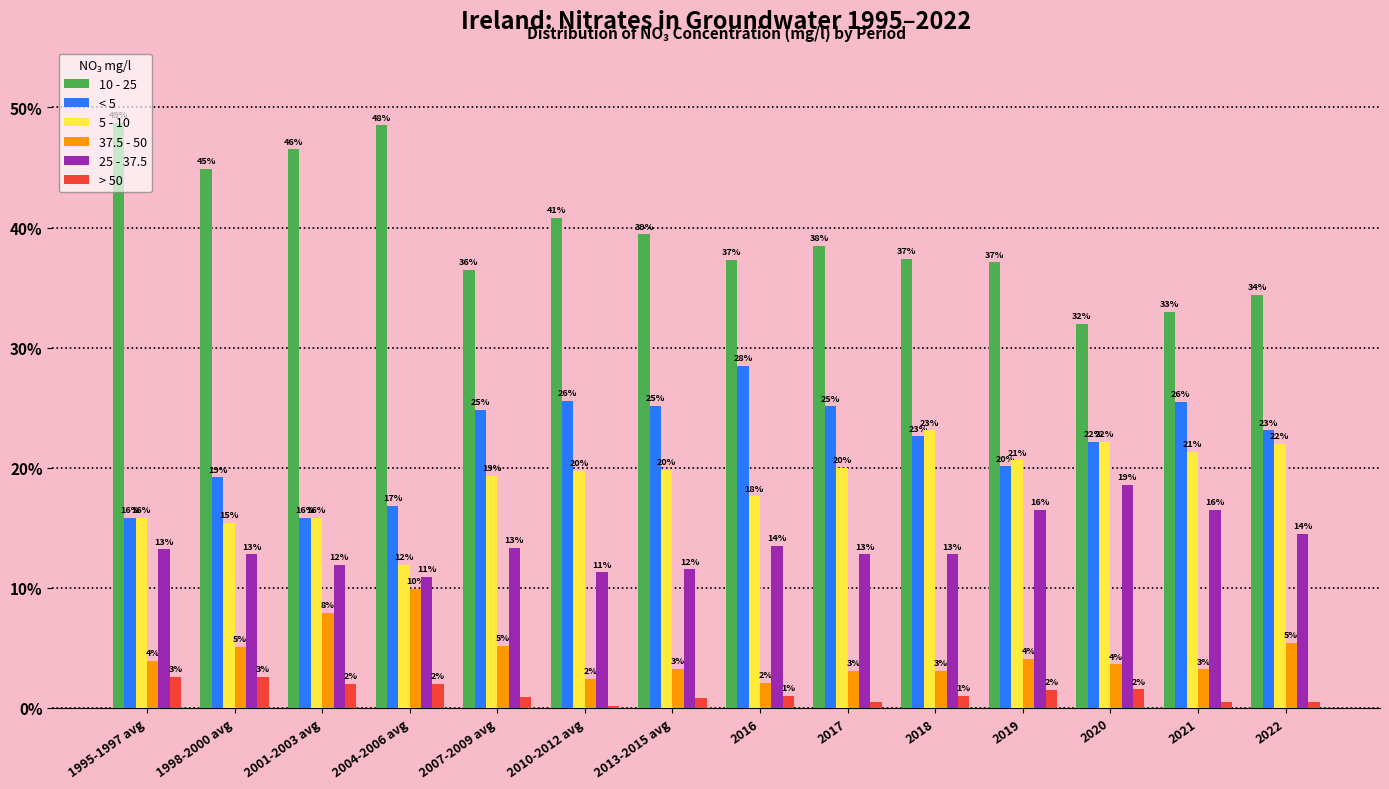

Which series has the largest total across all categories?

10 - 25